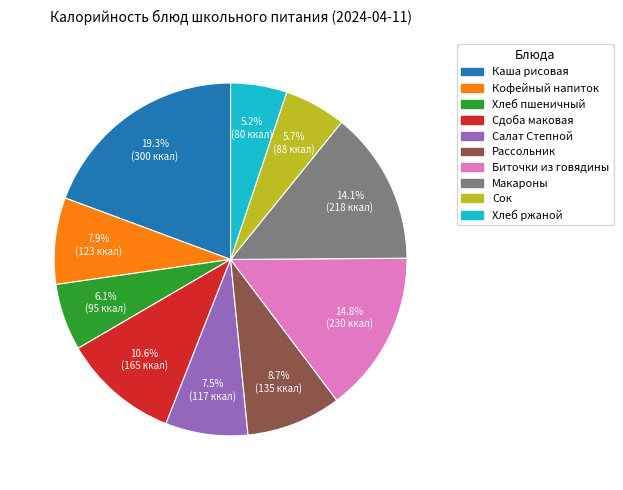

Is there a majority slice in this chart?

No